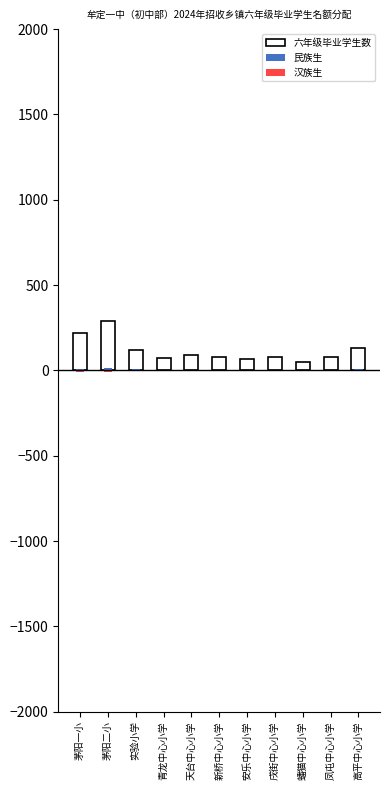

The value of 六年级毕业学生数 at 安乐中心小学 is 68.0. True or false?

True